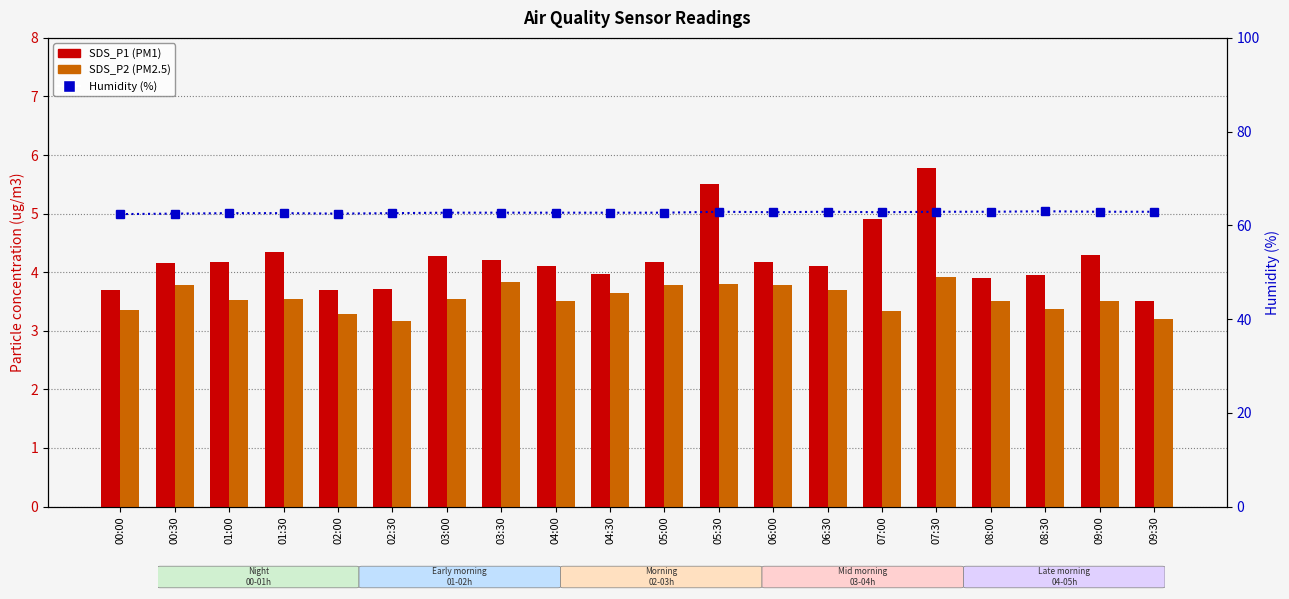

At which label does Humidity reach its minimum?

00:00